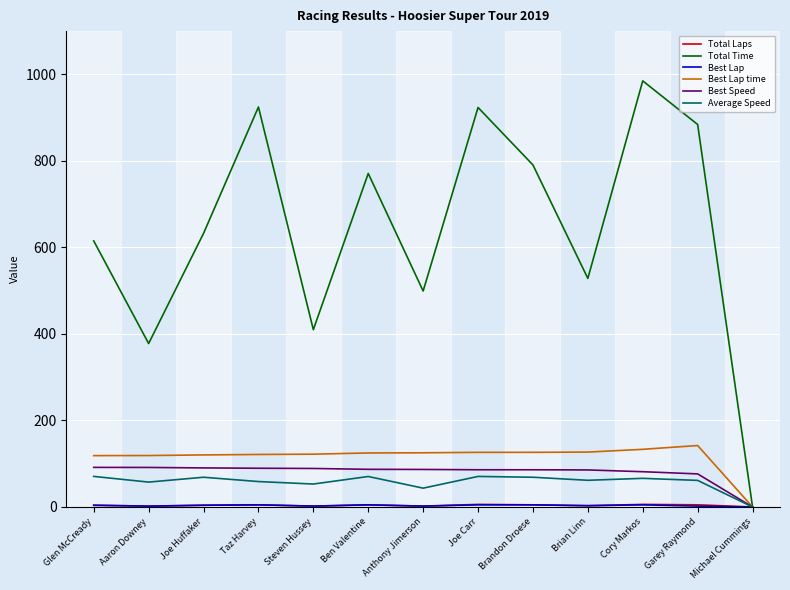

Which category has the highest value across all series?

Cory Markos